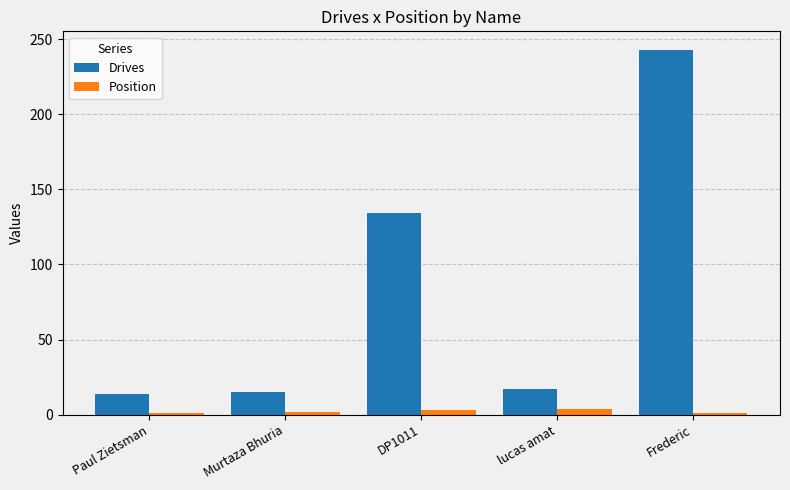

What is the difference between the maximum and minimum values in the Drives series?

229